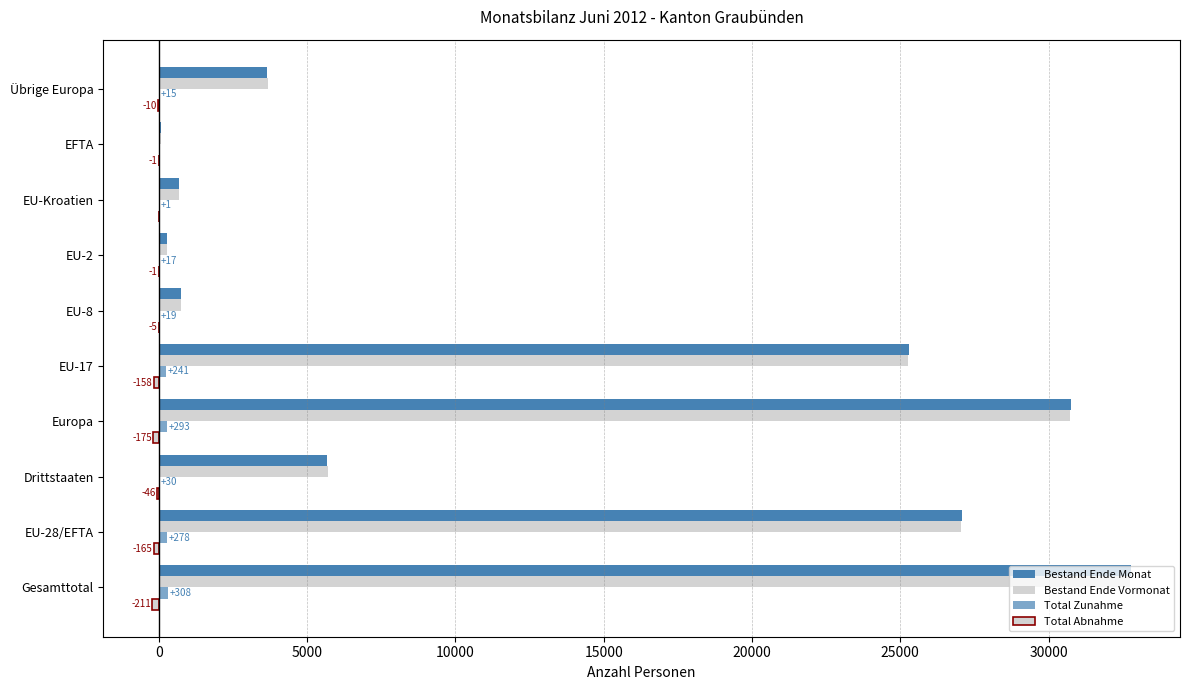

Count the number of categories in the chart.

10